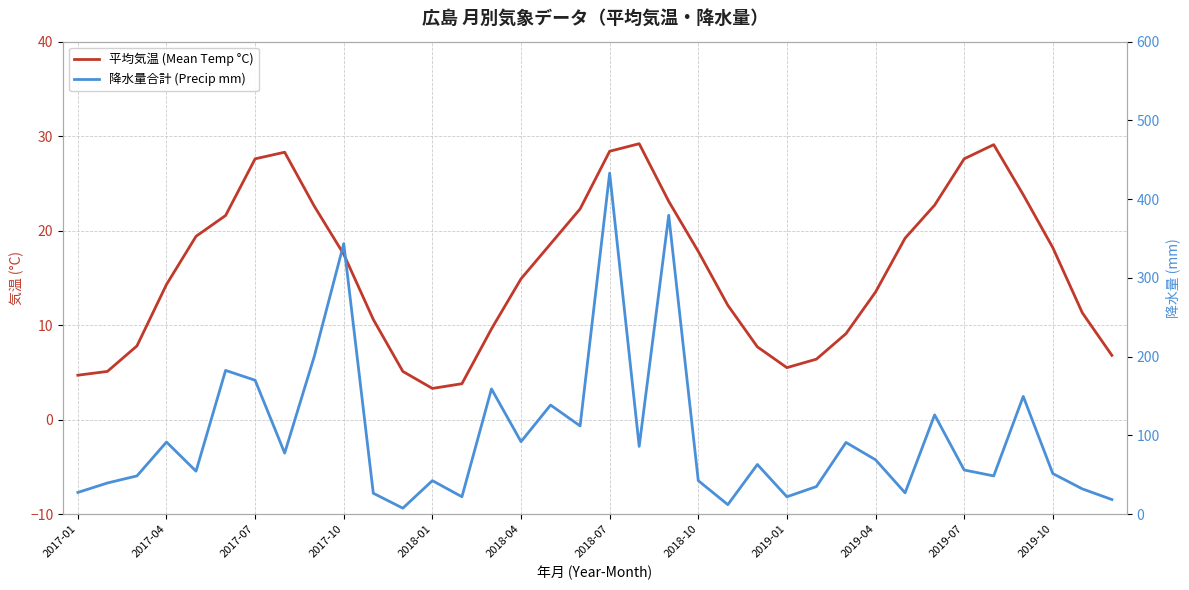

In 平均気温 (Mean Temp °C), how many points are higher than both neighbors (excluding endpoints)?

3